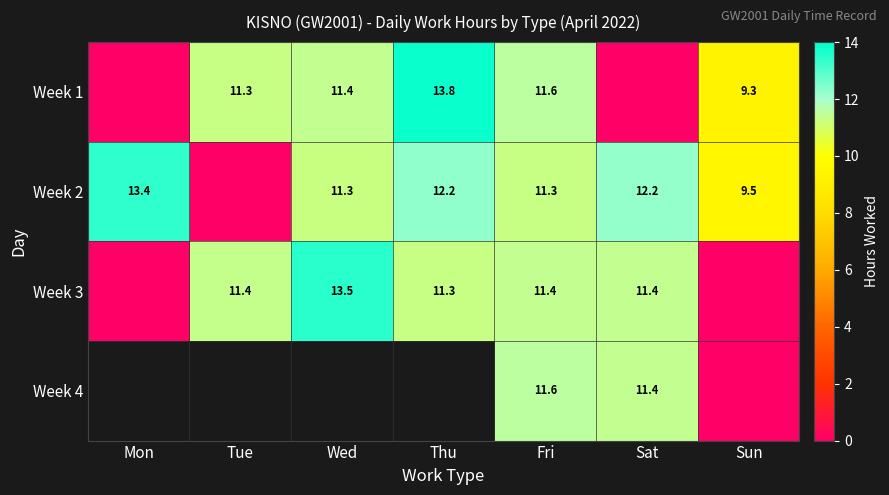

True or false: Week 3 has a value of 3.8 at Thu.

False